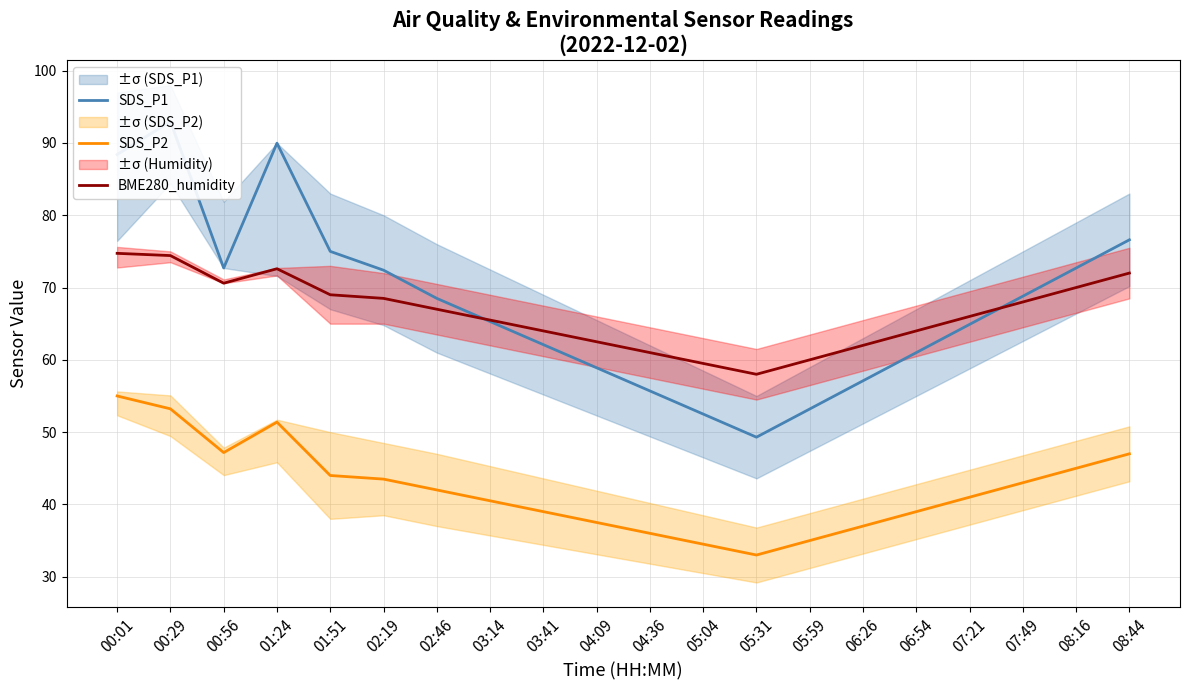

At 00:56, list the series in order from smallest to largest.

SDS_P2, BME280_humidity, SDS_P1